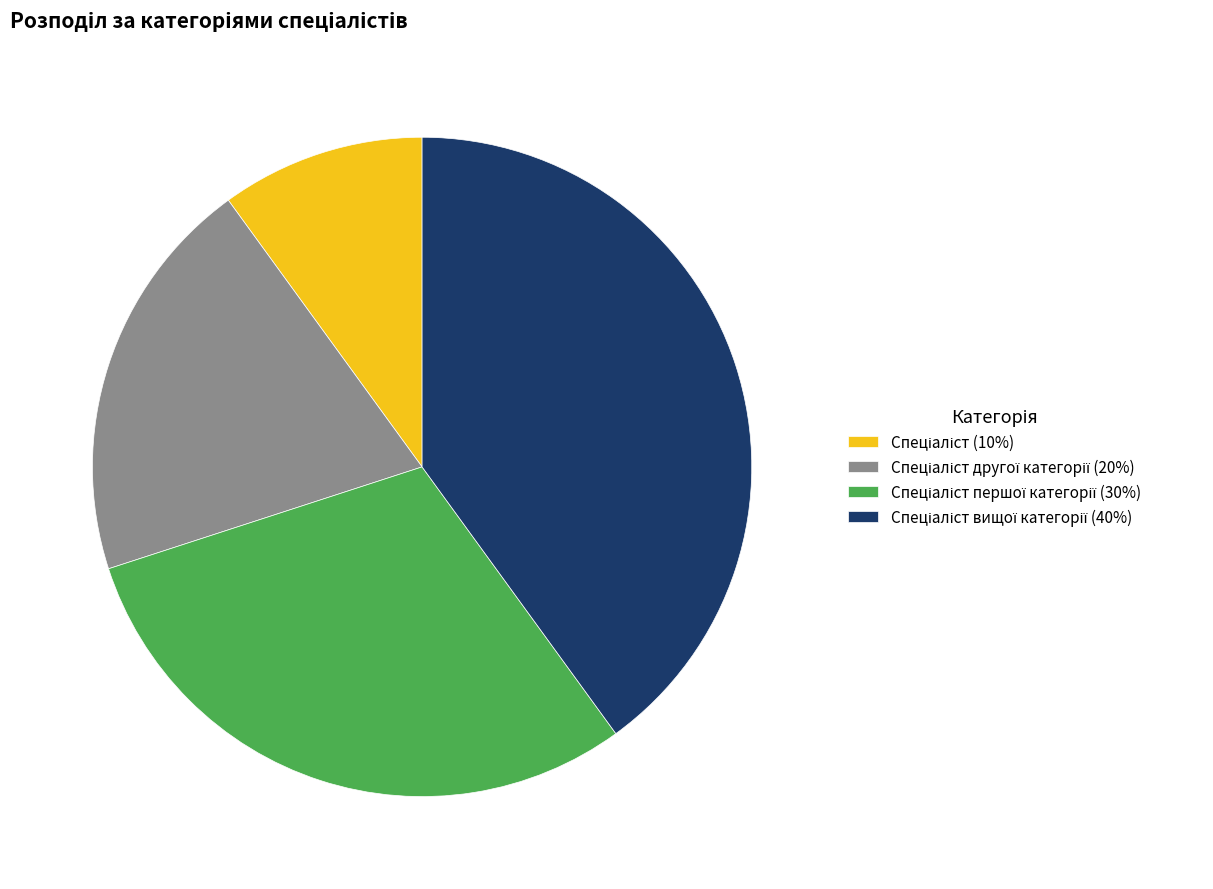

Is there a majority slice in this chart?

No